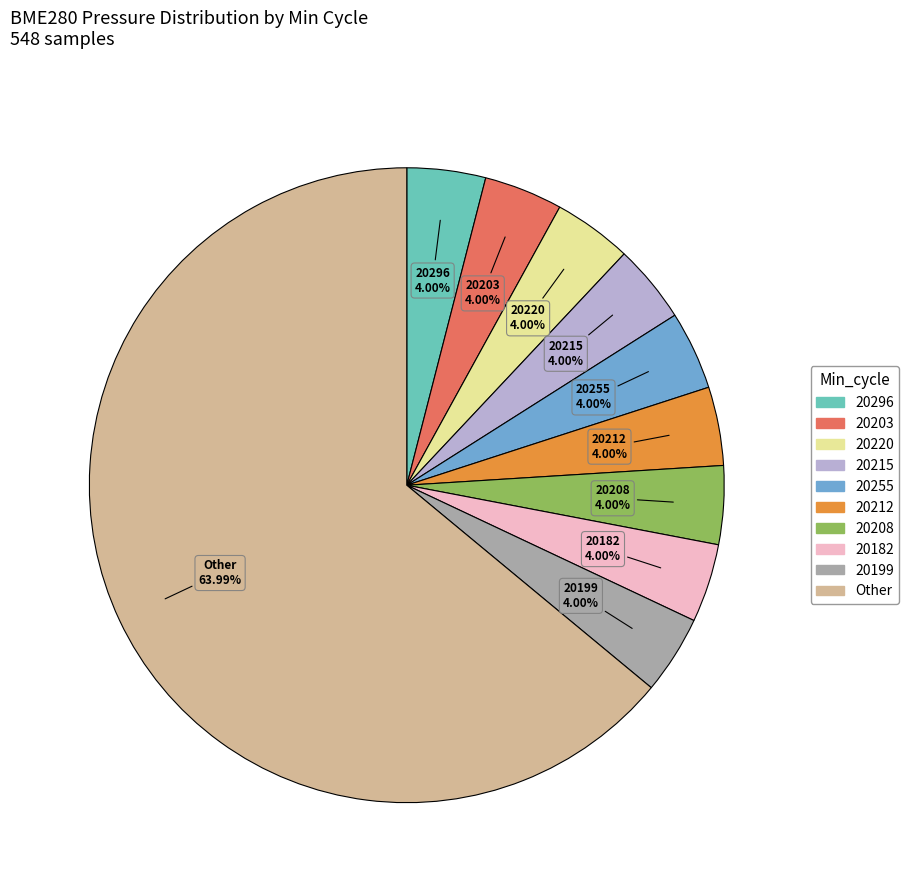

Is there any slice that represents more than half of the pie?

Yes